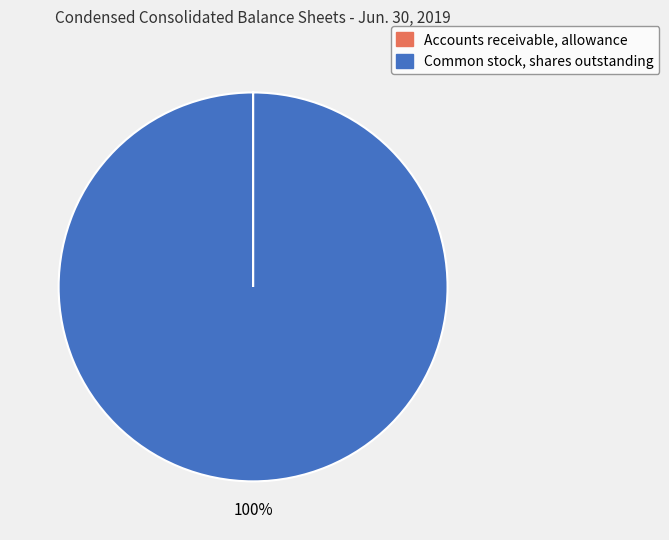

True or false: Common stock, shares outstanding accounts for 86% of the total.

False